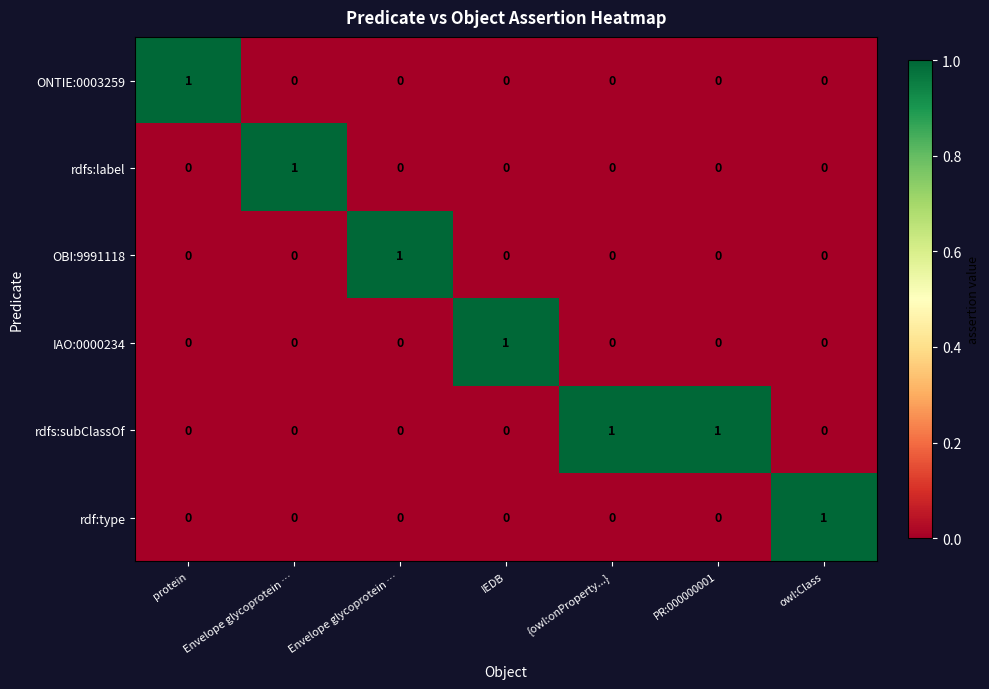

How many positive values does the IAO:0000234 series have?

1